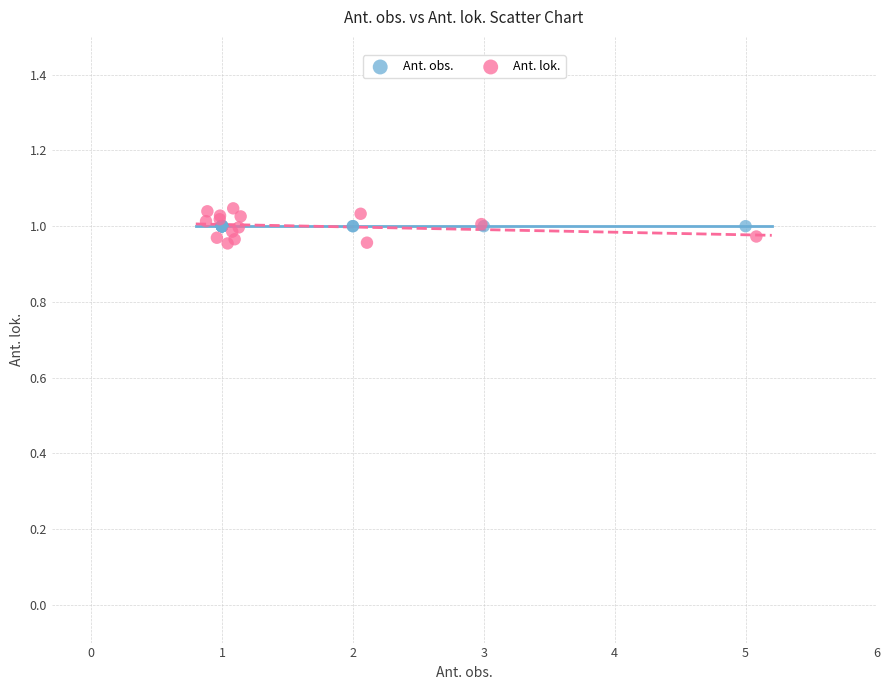

What are all the series names shown in the legend?

Ant. obs., Ant. lok.